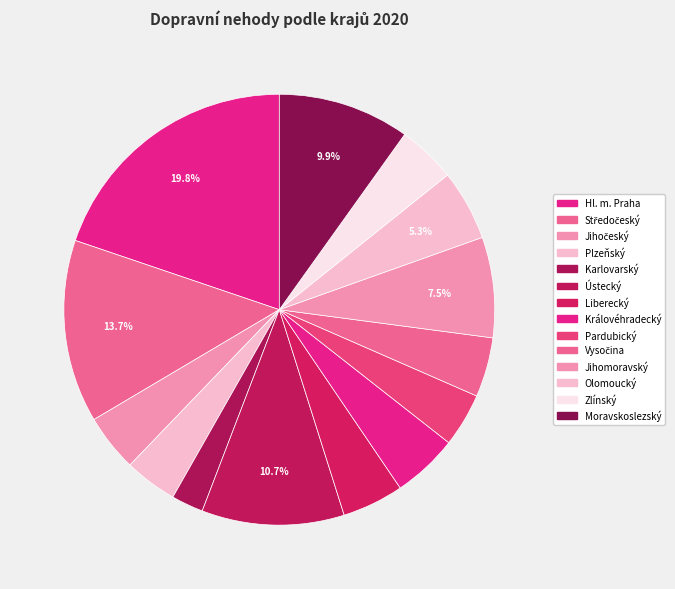

Combined, do Ústecký and Královéhradecký account for over 50%?

No